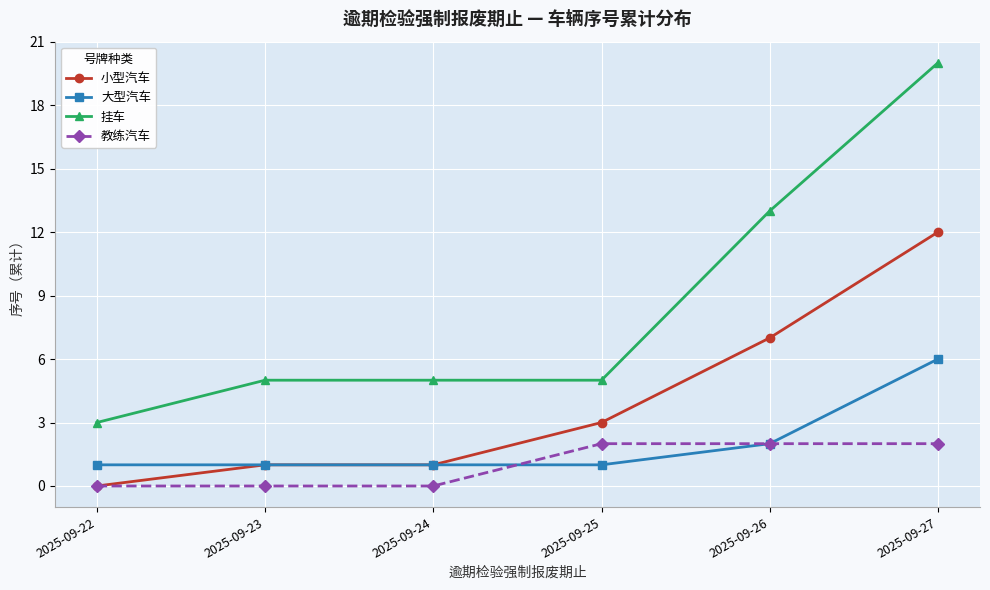

True or false: 挂车 and 大型汽车 cross at least once.

False